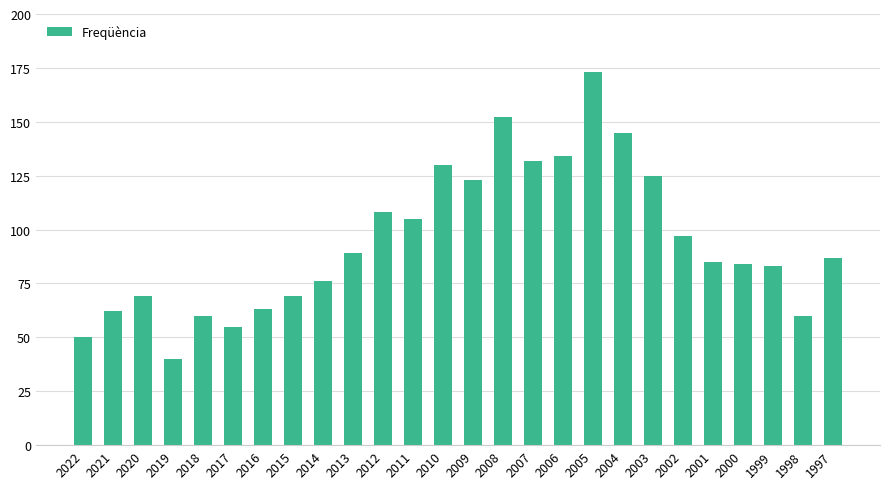

What is the greatest value displayed?

173